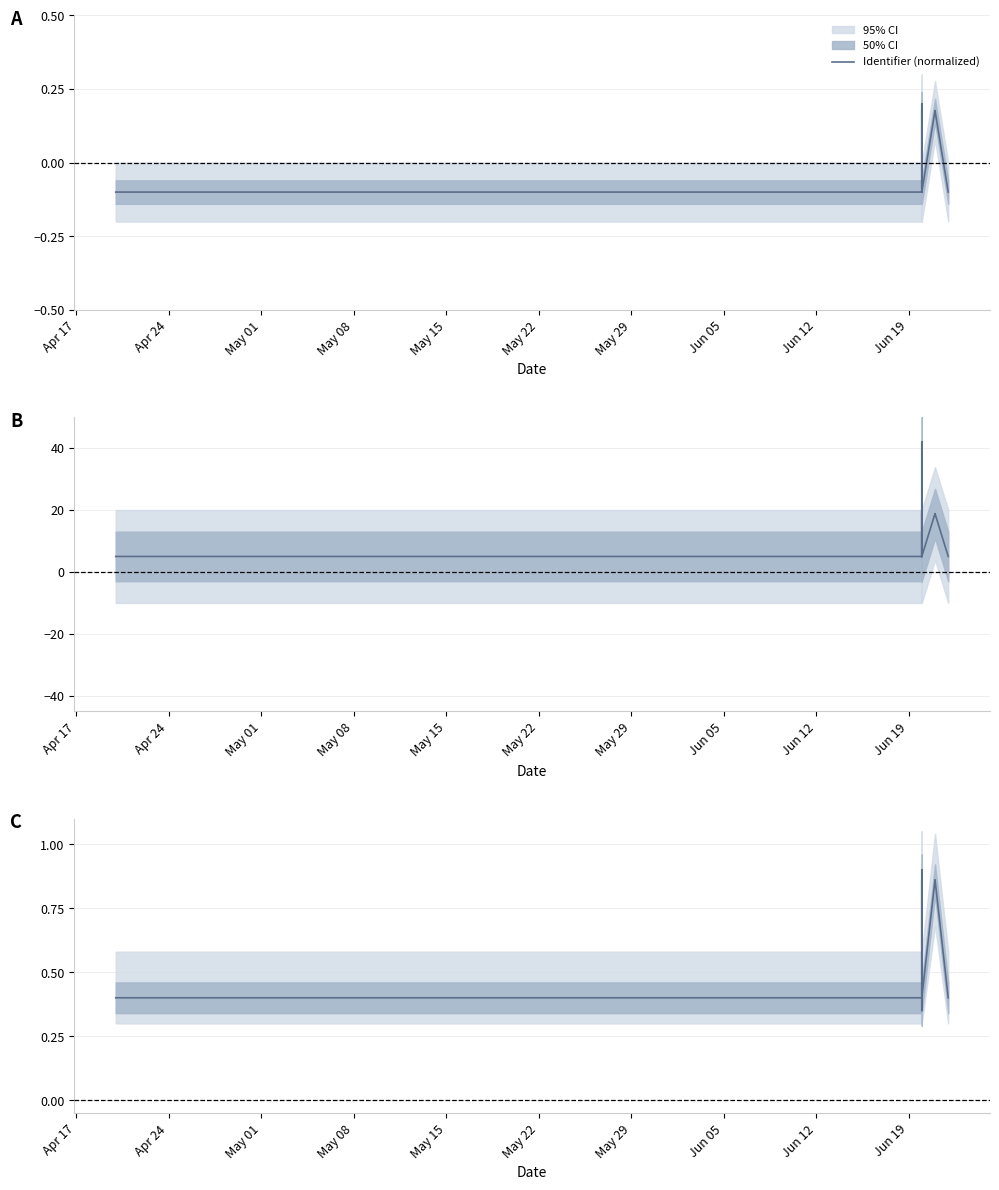

What is the difference between the maximum and minimum values?

0.6